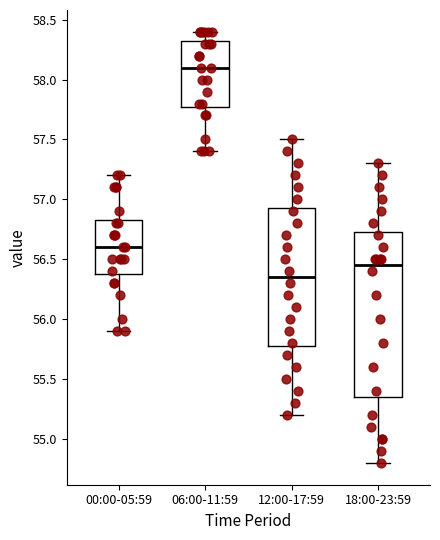

Where does the upper whisker of the box for 12:00-17:59 end on the y-axis? The values are not printed on the chart, so give them approximately, as read against the axis.

57.50